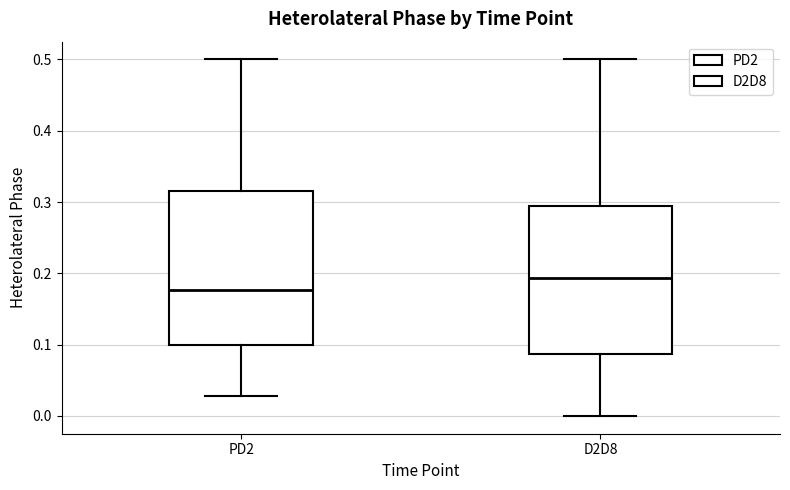

Reading left to right, read every box against the y-axis: the position of its median line, the range the box covers, and the ends of its whiskers. The values are not printed on the chart, so give them approximately, as read against the axis.

PD2: median 0.18, box 0.10 to 0.32, whiskers 0.03 to 0.50
D2D8: median 0.19, box 0.09 to 0.30, whiskers 0.00 to 0.50